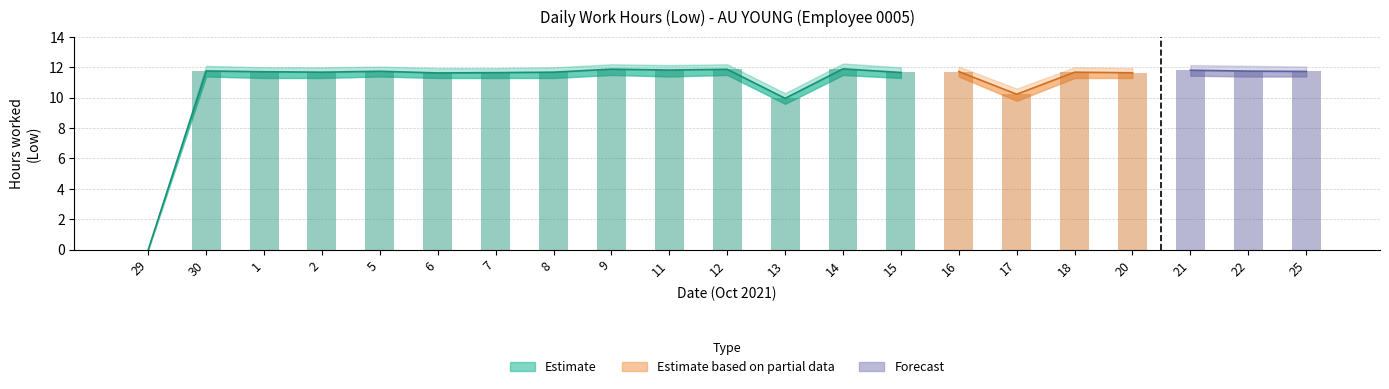

True or false: Low (Estimate) has a value of 11.6 at 6.

True